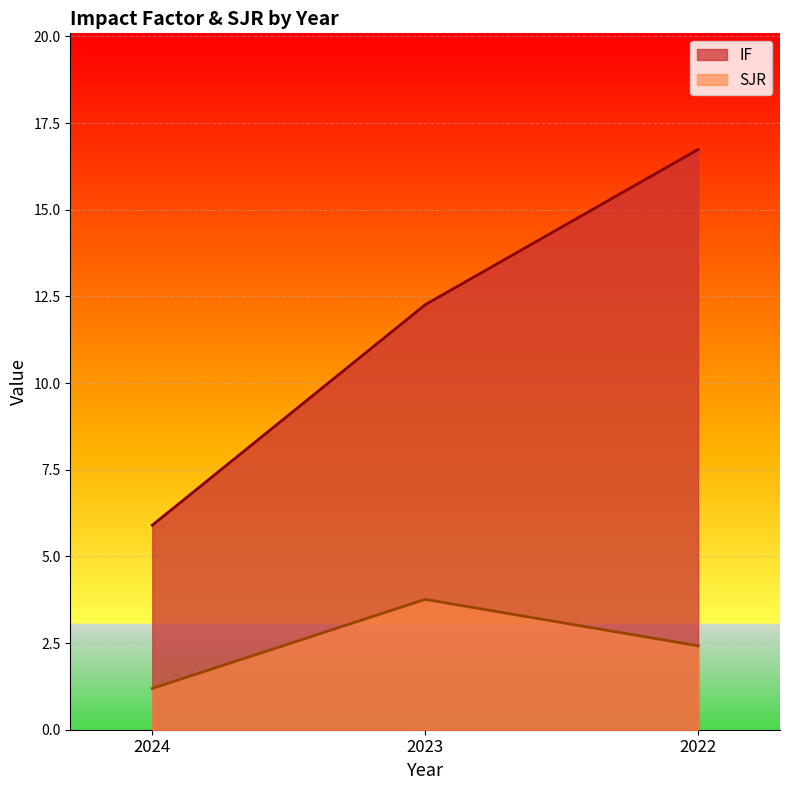

Where is SJR nearest to the value 2?

2022